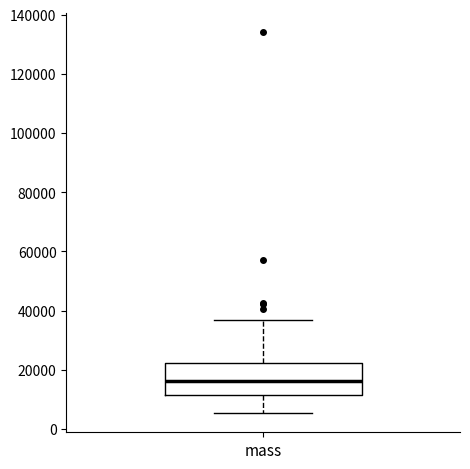

Read this box plot against the y-axis: the position of the median line, the range covered by the box, and the ends of both whiskers. The values are not printed on the chart, so give them approximately, as read against the axis.

median 16000, box 12000 to 22000, whiskers 6000 to 36000